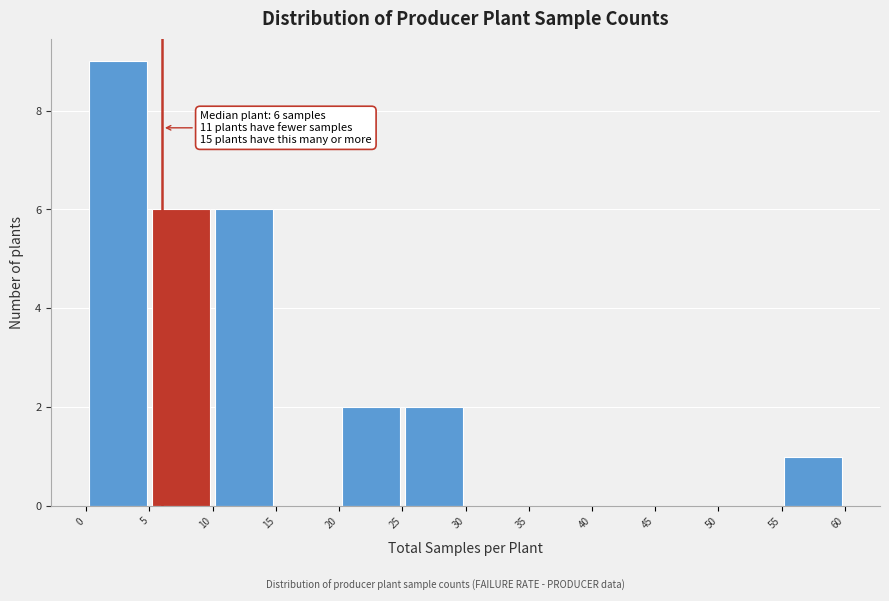

Over which range of the x-axis is the bar tallest?

0 to 5